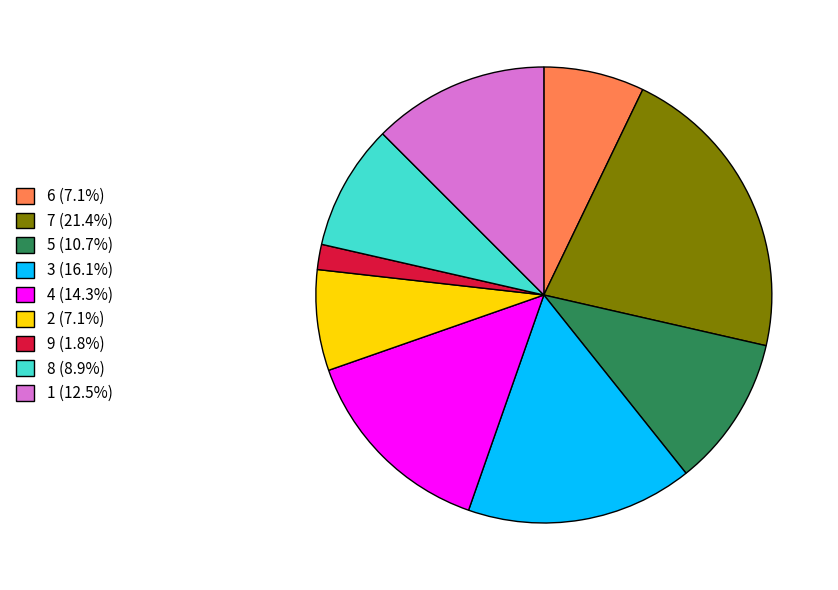

How many segments does this pie chart have?

9